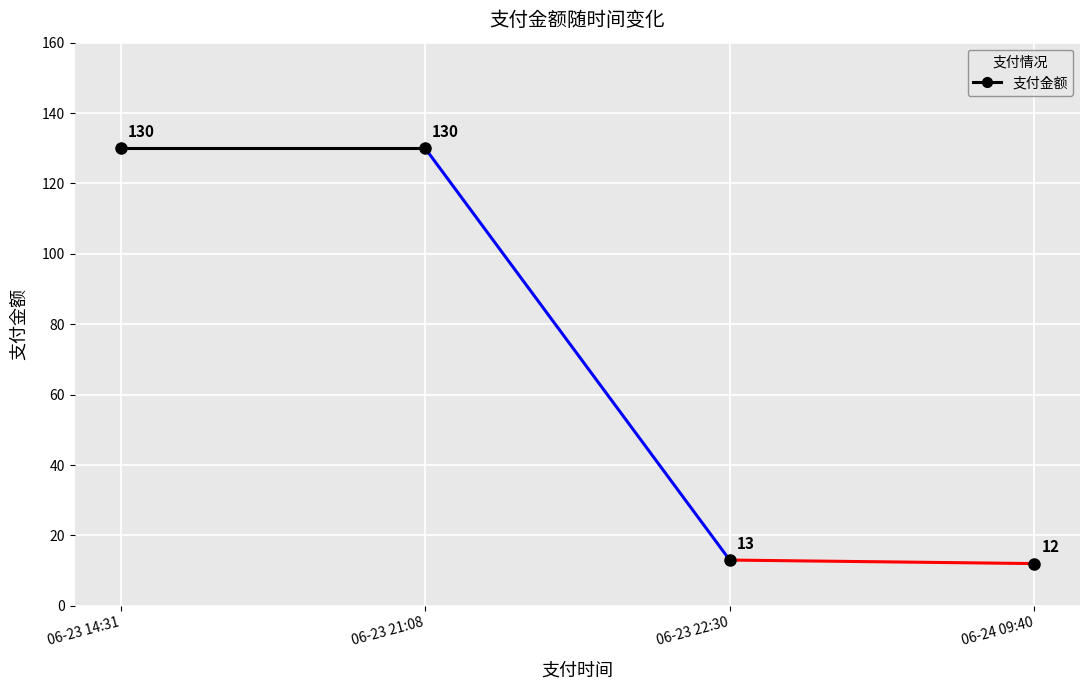

What is the difference between the maximum and minimum values?

118